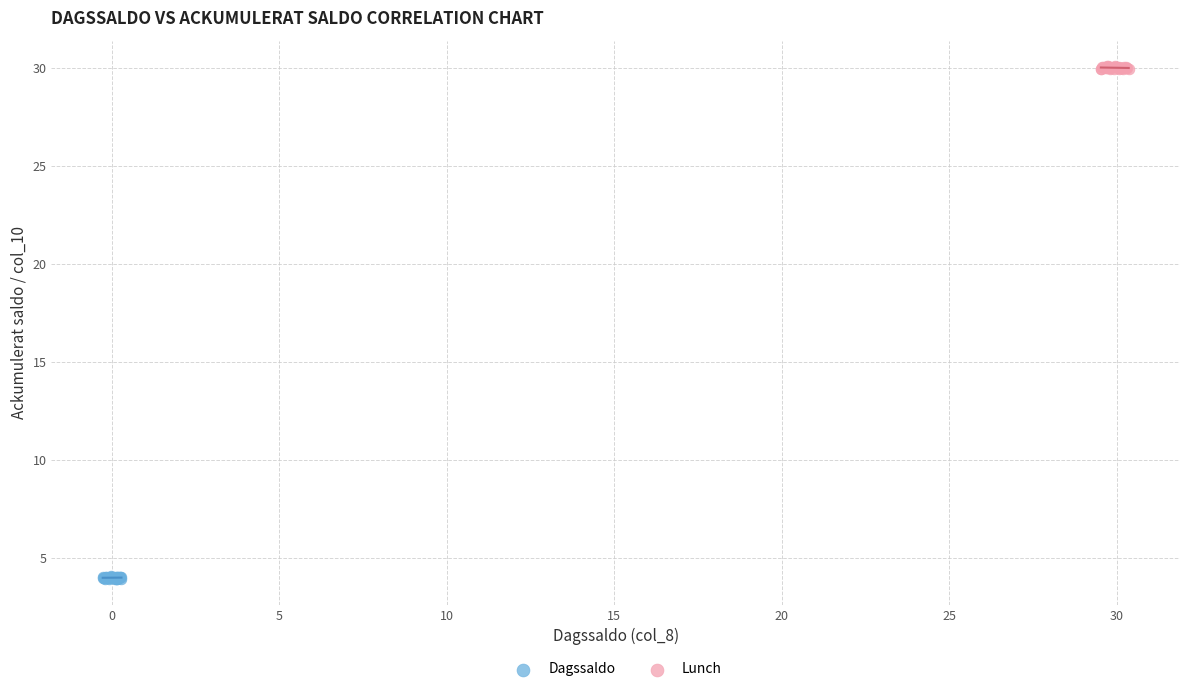

Which series reaches the maximum Y coordinate?

Lunch